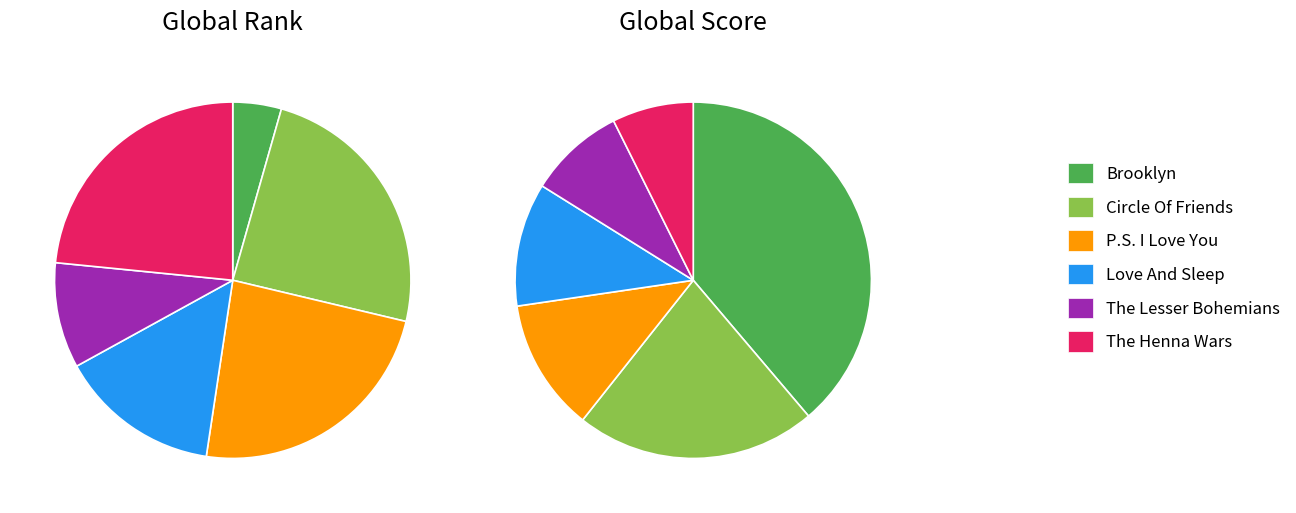

Is the sum of Love And Sleep and Circle Of Friends greater than half?

No